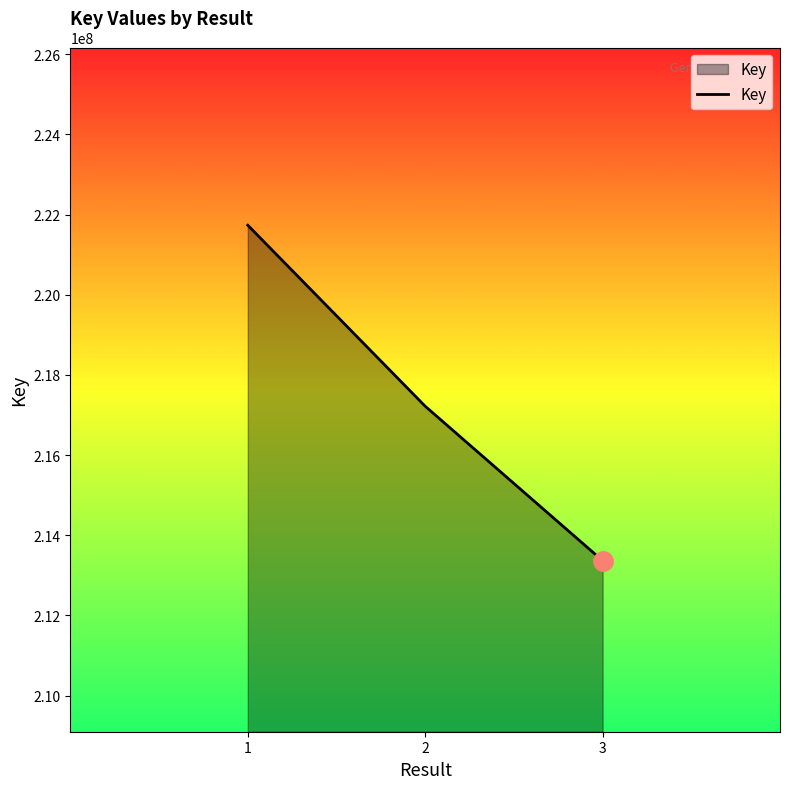

Where does the data first go above 217218307?

1